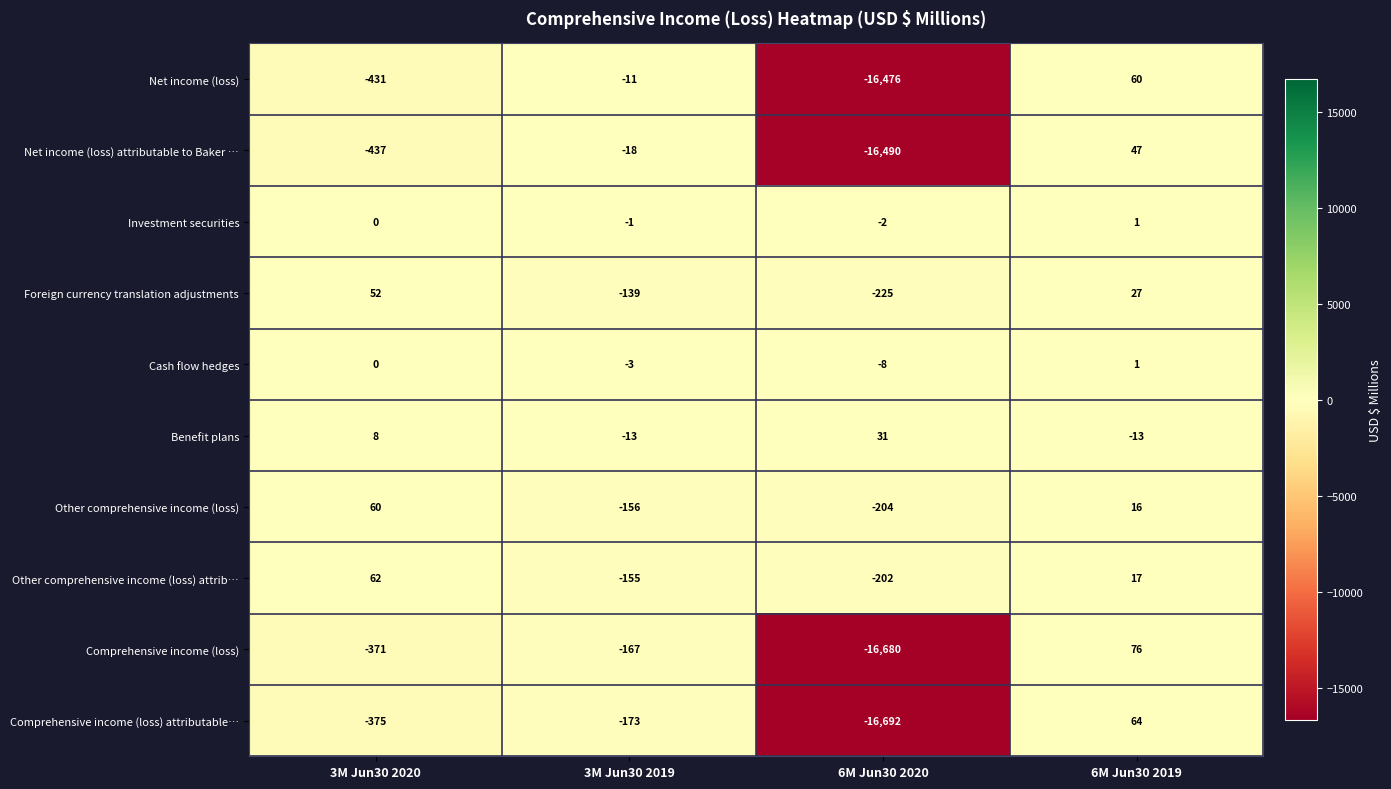

What is the difference between the highest and lowest values at 3M Jun30 2020?

499